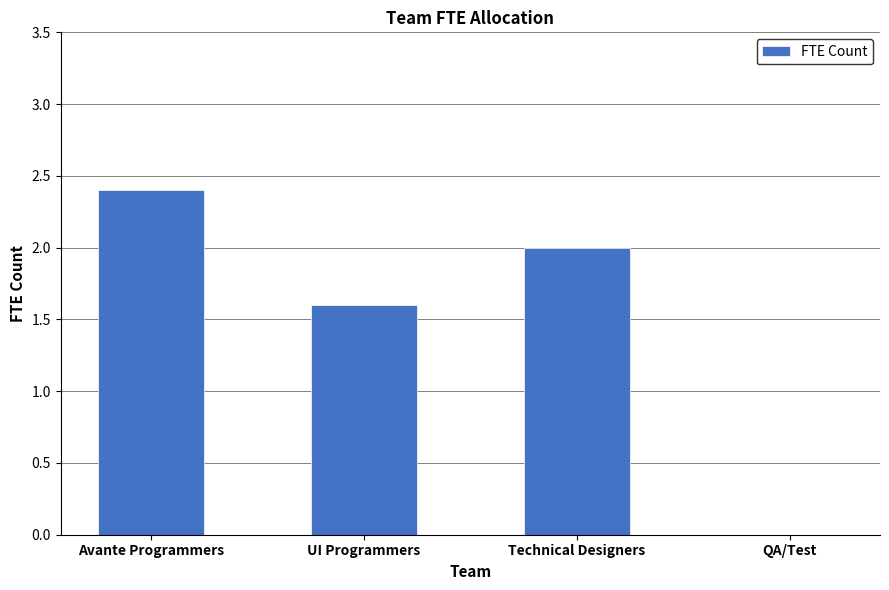

Which has a higher value, Avante Programmers or QA/Test?

Avante Programmers